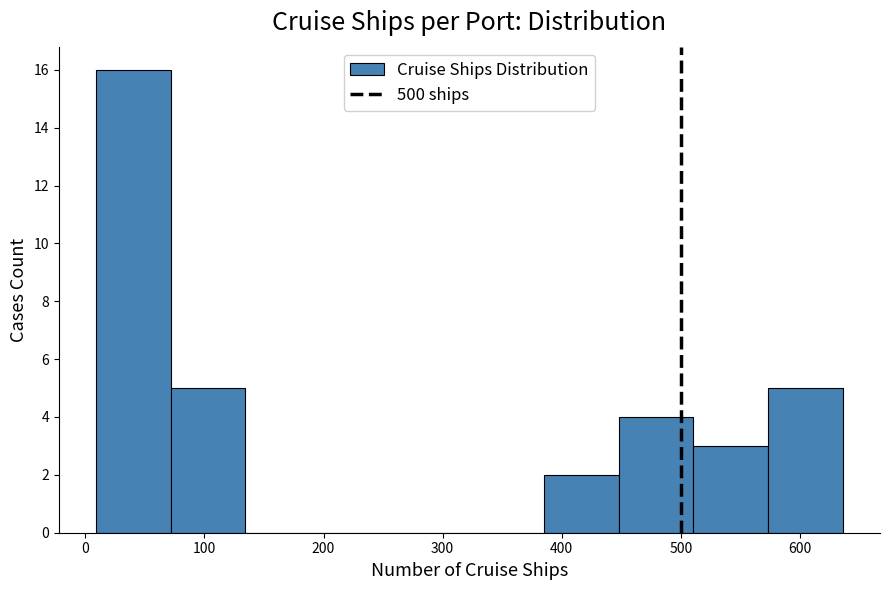

Over which range of the x-axis is the bar tallest?

10 to 70